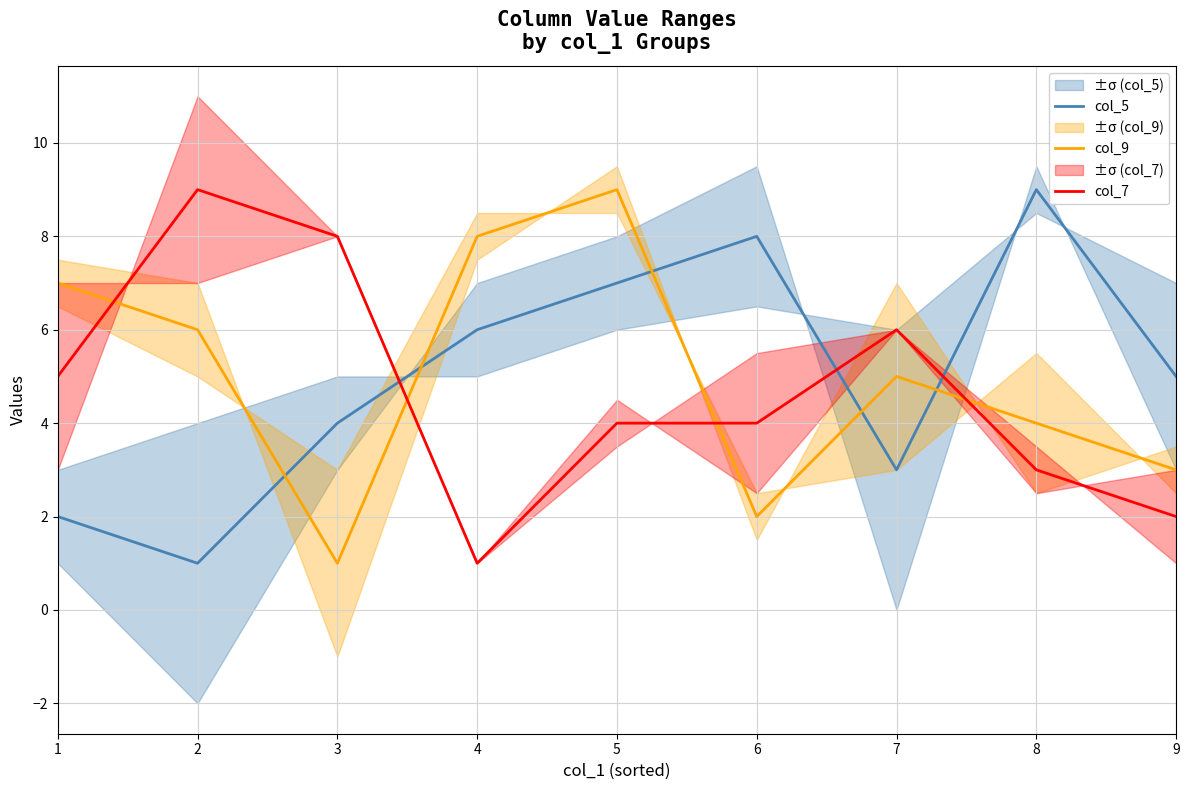

What is the greatest value displayed?

9